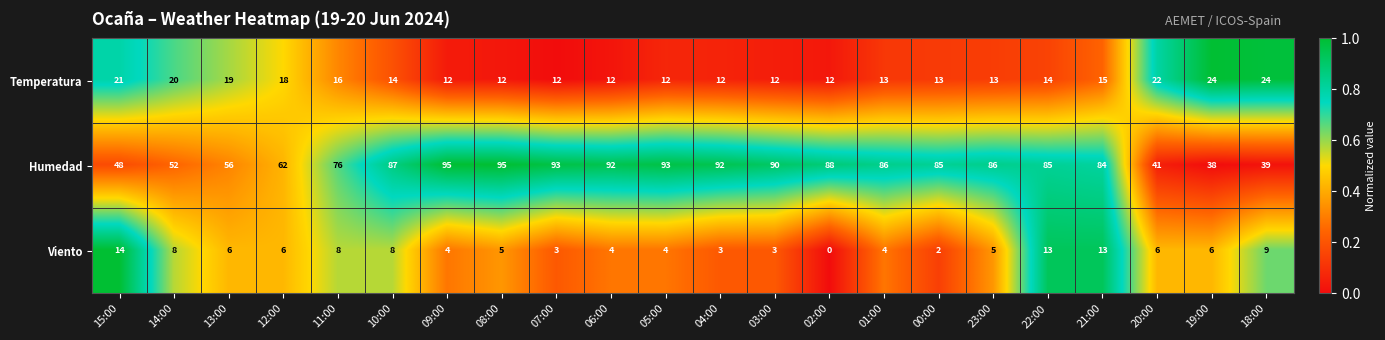

What is the difference between the highest and lowest values at 22:00?

72